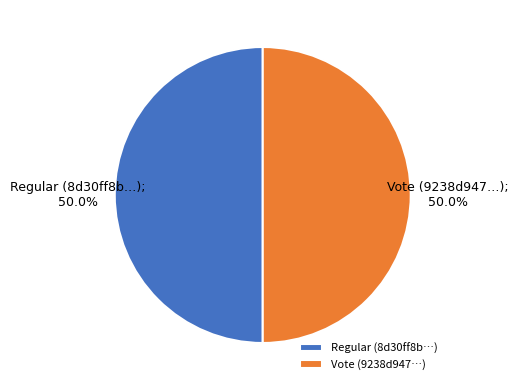

Combined, do Vote (9238d947…) and Regular (8d30ff8b…) account for over 50%?

Yes